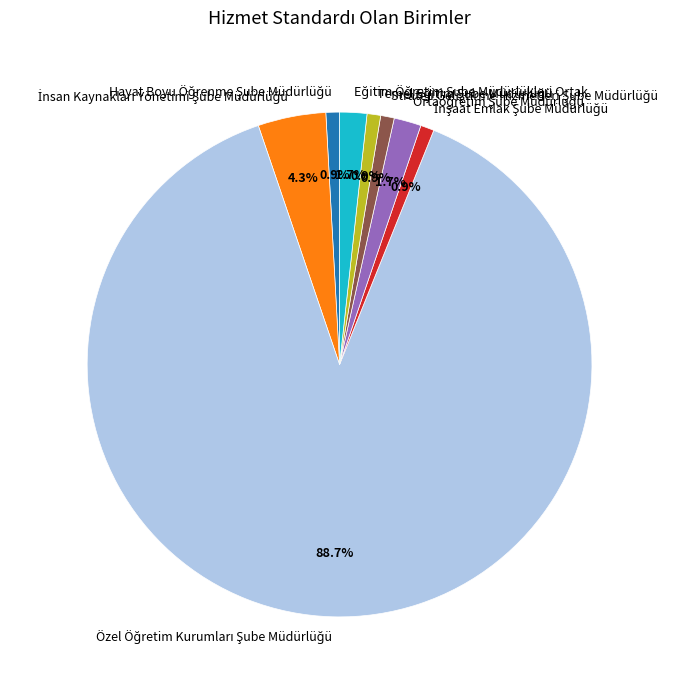

How many slices are in this pie chart?

8